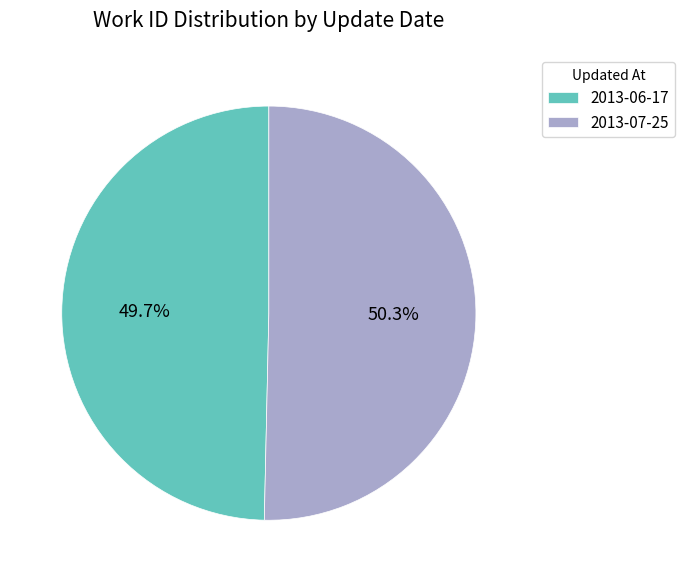

Is there a majority slice in this chart?

Yes